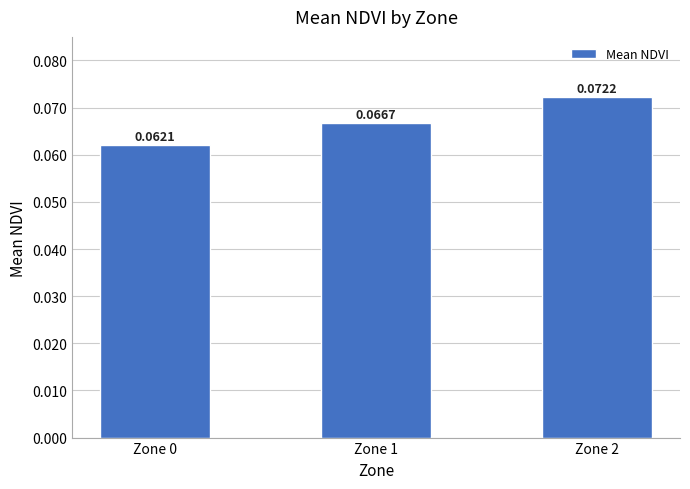

What is the sum of all values?

0.2